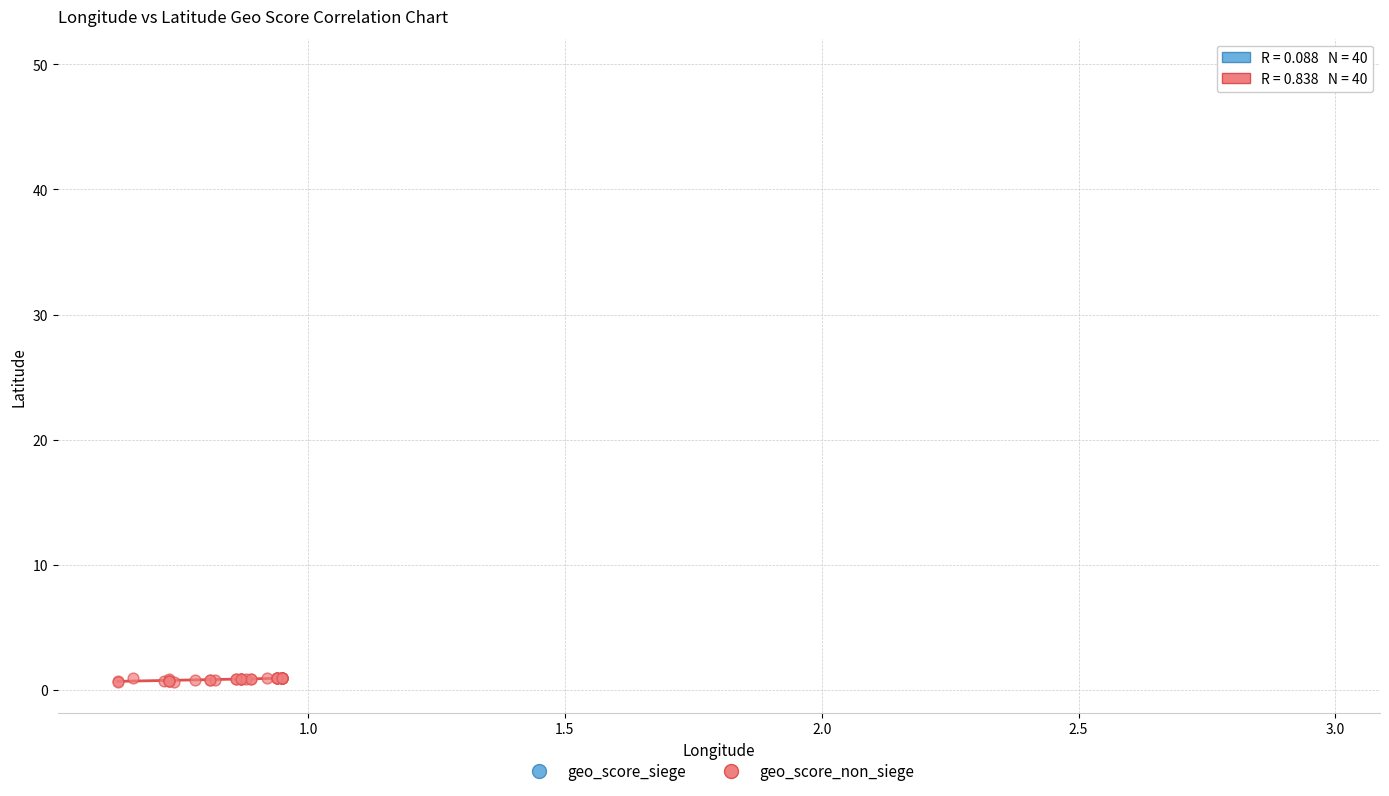

Which series has the widest spread of Y values?

geo_score_non_siege